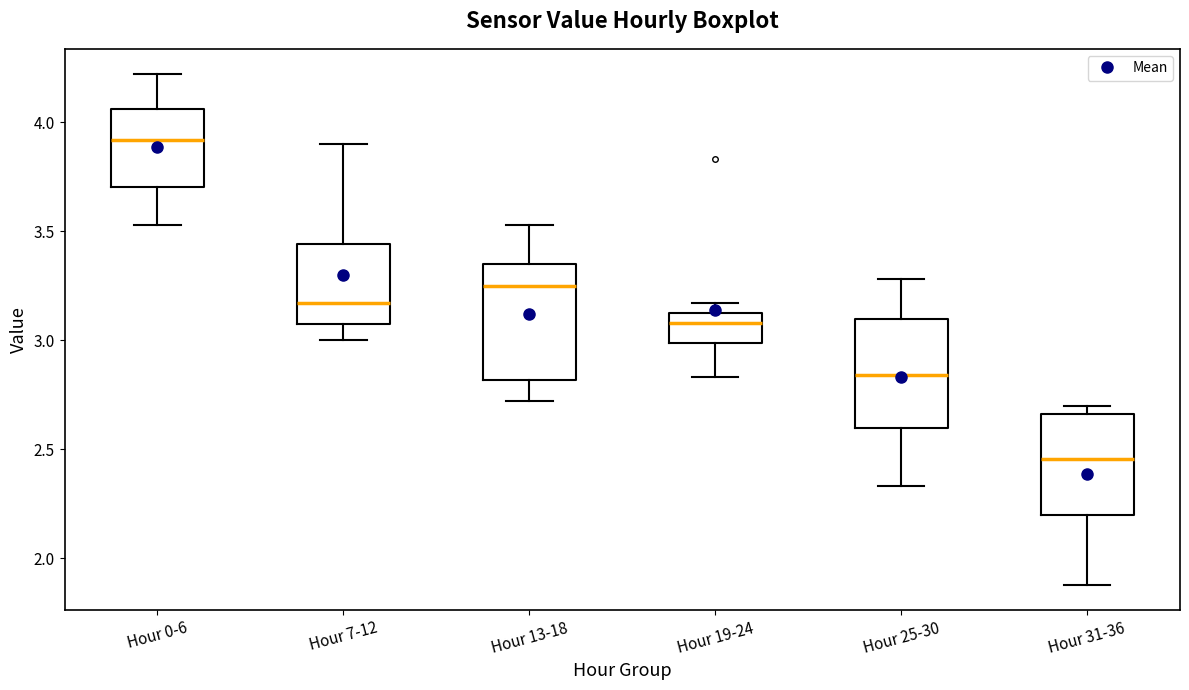

Which box's median line is the highest?

Hour 0-6